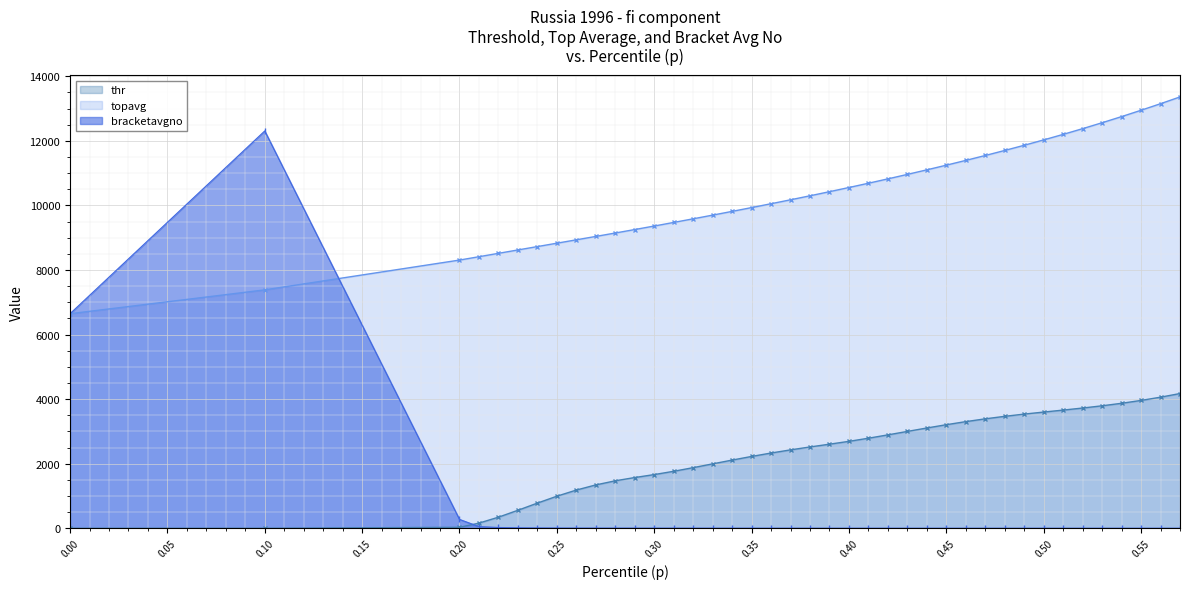

How many times do bracketavgno and thr cross each other?

1